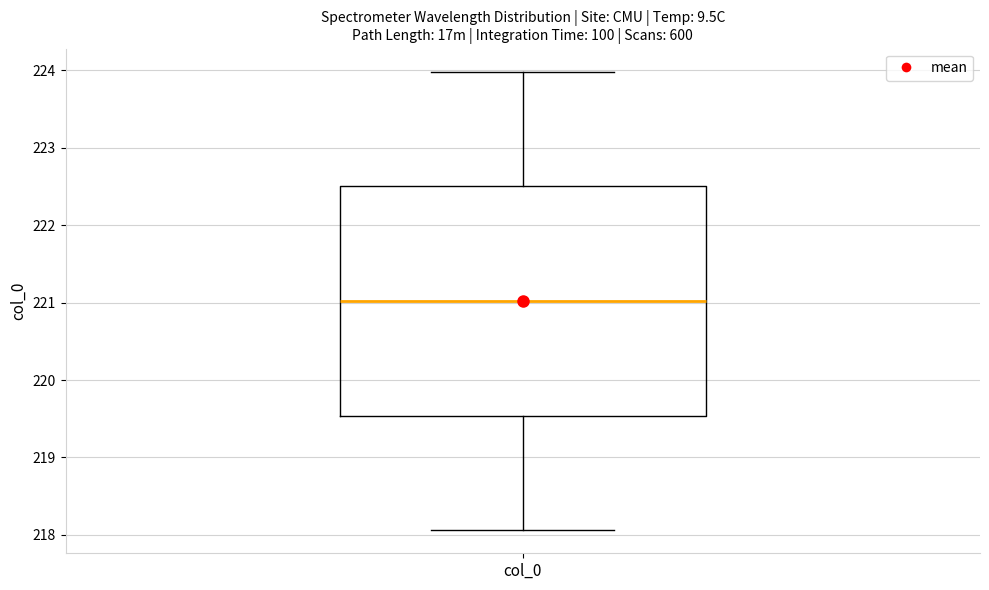

Read this box plot against the y-axis: the position of the median line, the range covered by the box, and the ends of both whiskers. The values are not printed on the chart, so give them approximately, as read against the axis.

median 221.0, box 219.5 to 222.5, whiskers 218.1 to 224.0